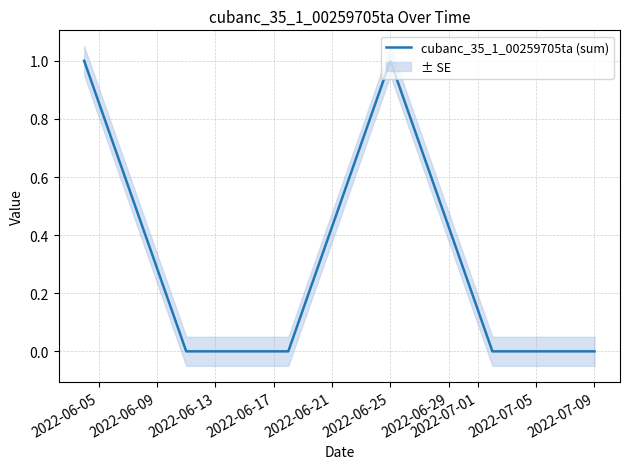

The cubanc_35_1_00259705ta (sum) series shows 1 at 2022-07-09. True or false?

False